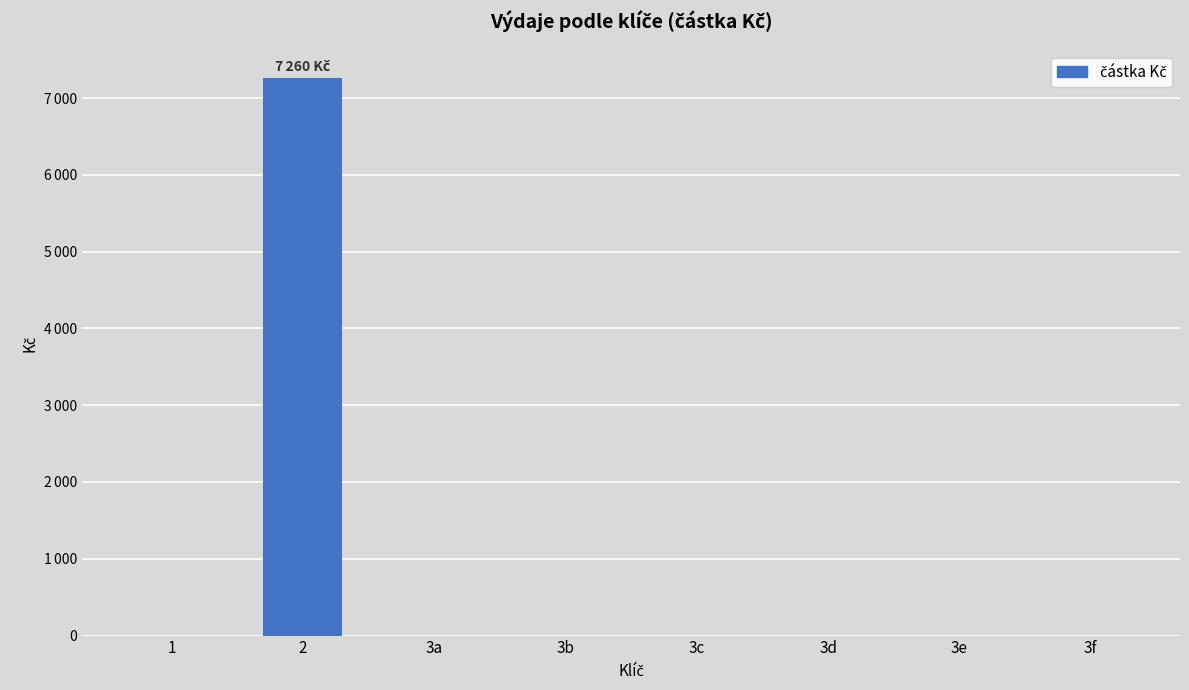

Rank the categories by value from lowest to highest.

1, 3a, 3b, 3c, 3d, 3e, 3f, 2